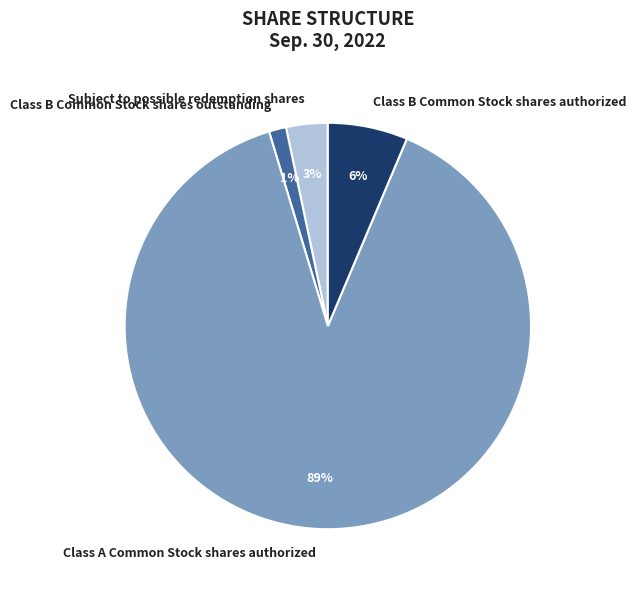

Between Subject to possible redemption shares and Class B Common Stock shares outstanding, which is larger?

Subject to possible redemption shares